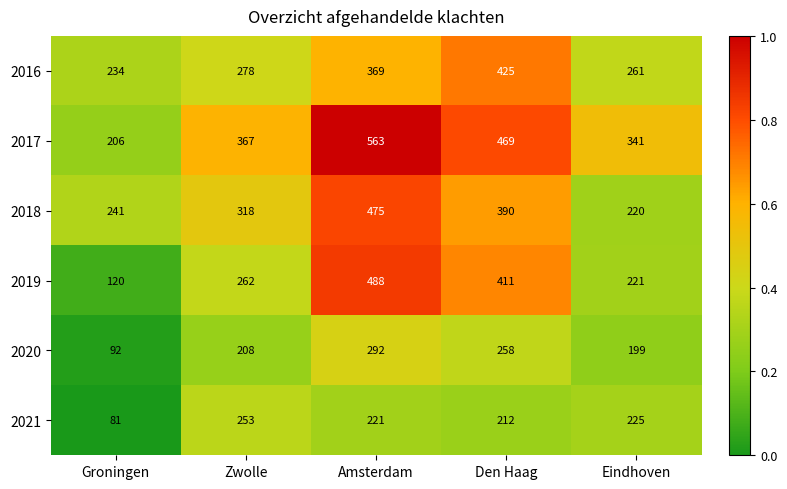

List the labels in order of 2016 value, largest first.

Den Haag, Amsterdam, Zwolle, Eindhoven, Groningen